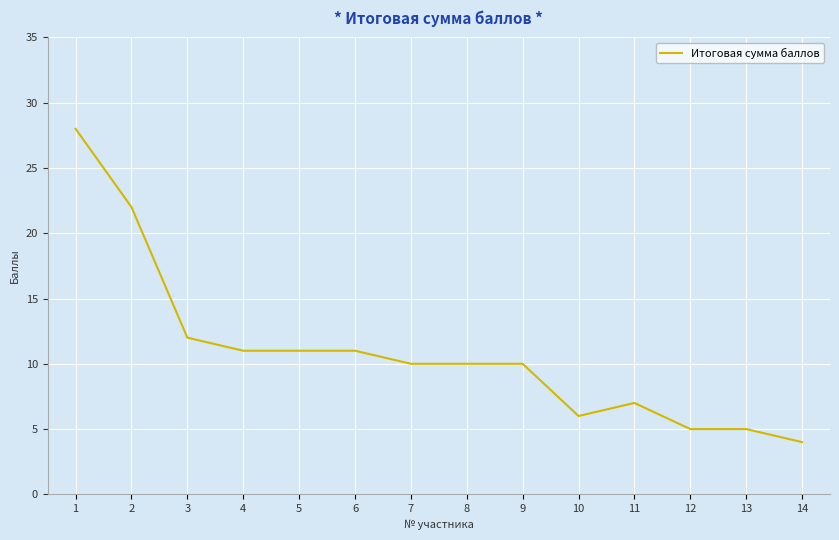

Is it true that the value at 9 is 18?

False